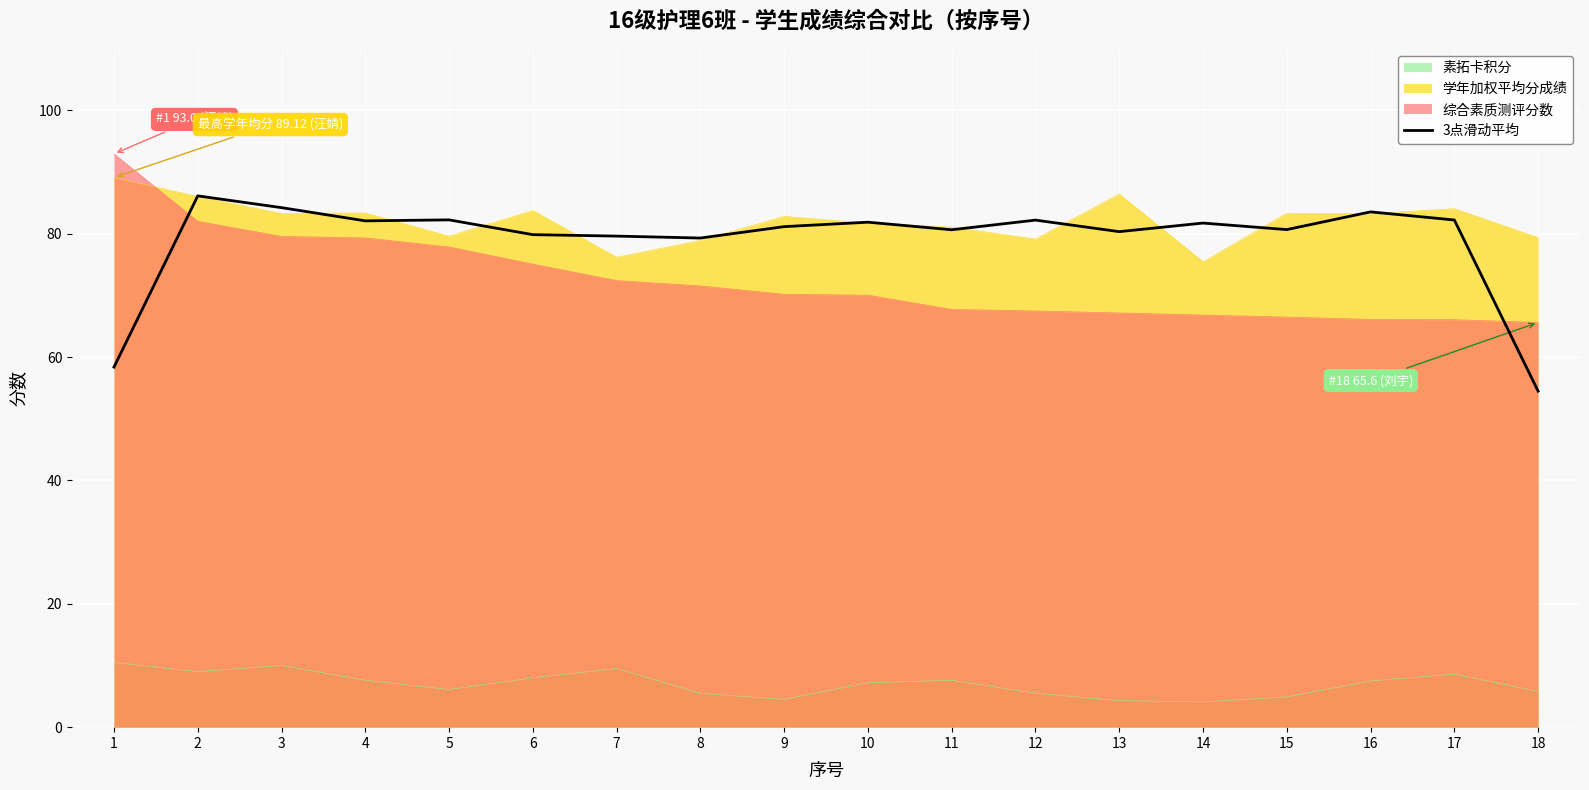

Reading left to right, what are all the values shown in this chart?

58.4	86.2	84.2	82.1	82.3	79.9	79.6	79.3	81.2	81.9	80.7	82.2	80.4	81.7	80.7	83.6	82.2	54.5